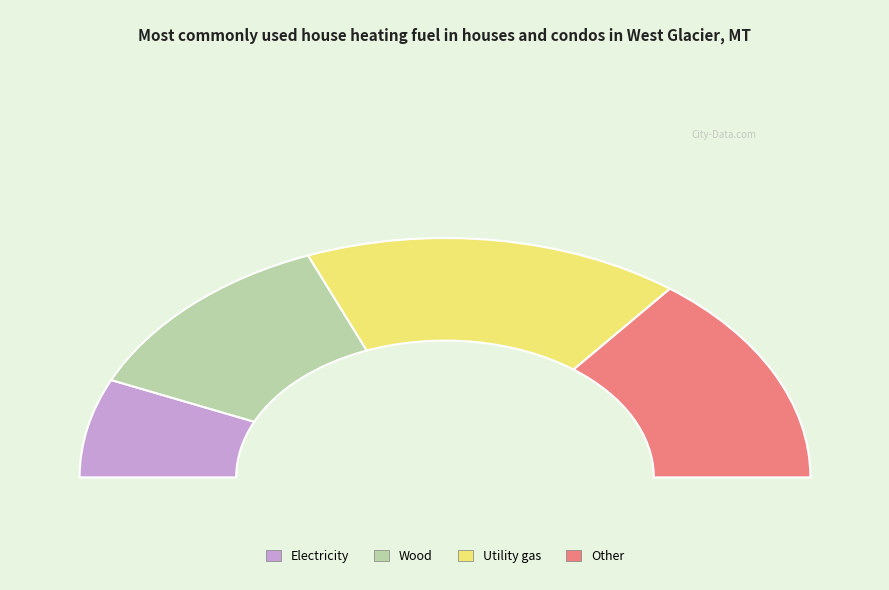

Is there a majority slice in this chart?

No